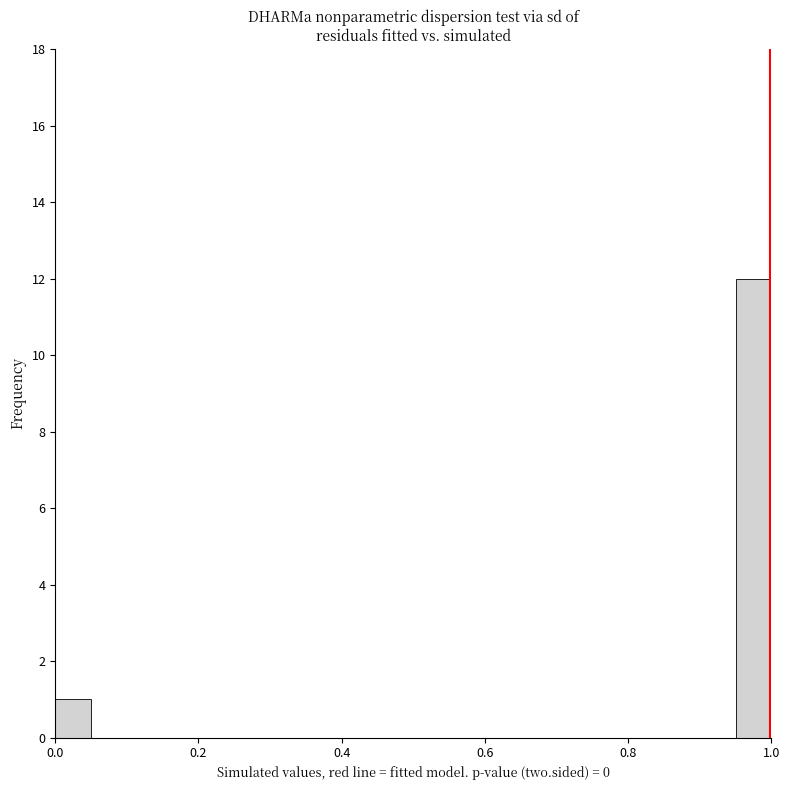

Read against the x-axis, roughly where is the centre of the tallest bar?

0.98